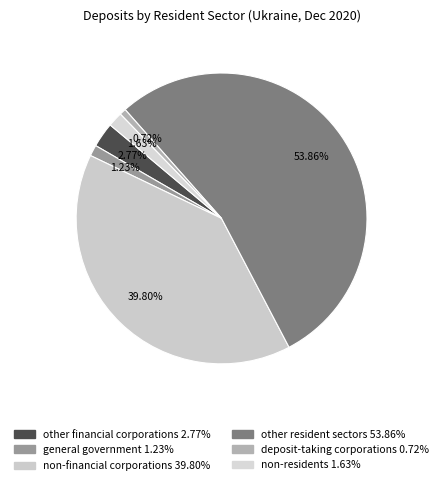

Combined, do non-financial corporations and non-residents account for over 50%?

No